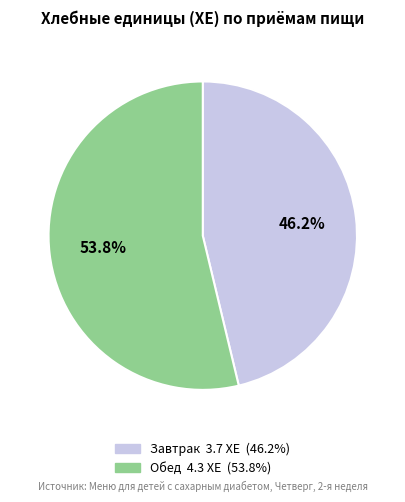

To the nearest percent, what portion does Завтрак represent?

46%